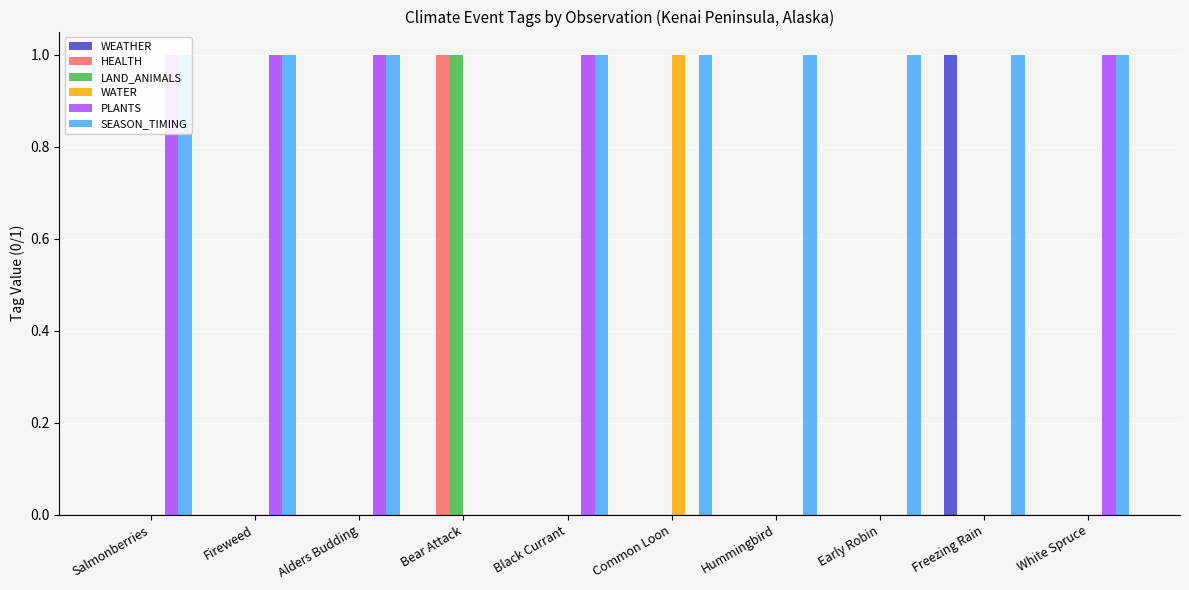

What is the maximum value for WATER?

1